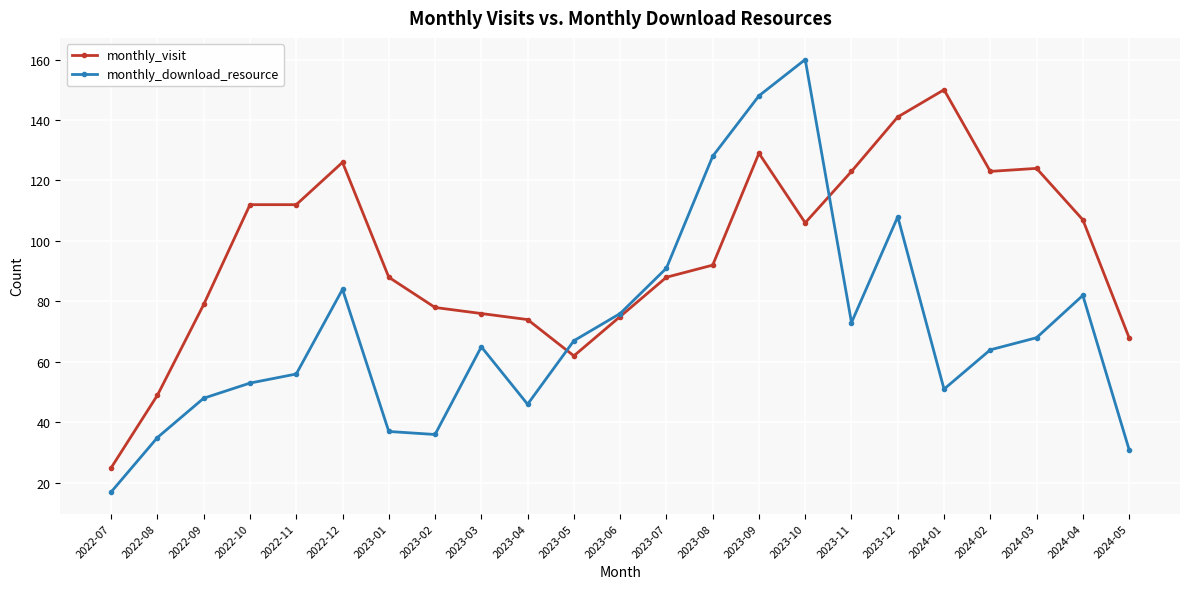

Between which two adjacent categories do monthly_visit and monthly_download_resource first intersect?

2023-04 and 2023-05